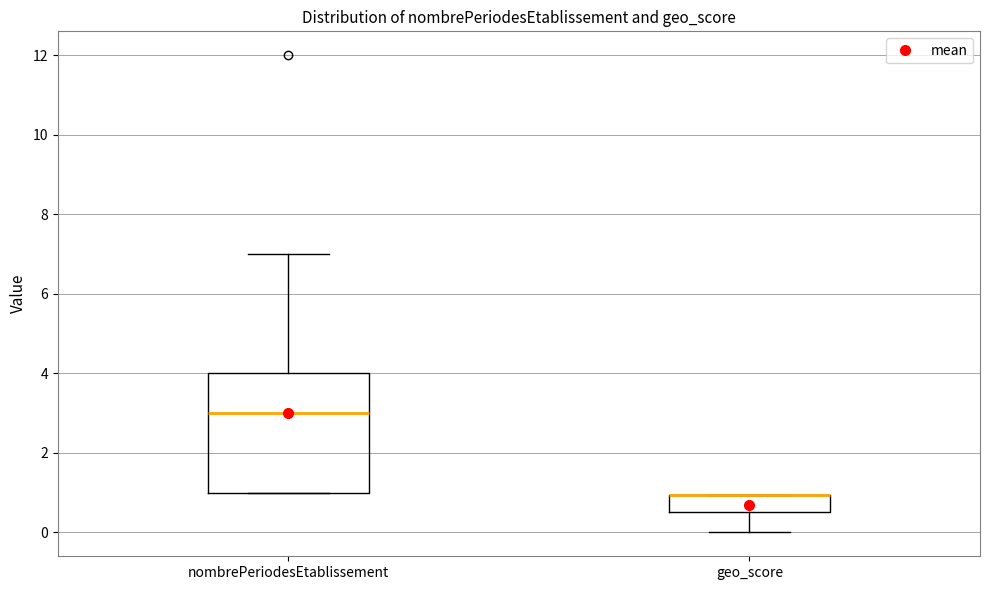

Reading left to right, read every box against the y-axis: the position of its median line, the range the box covers, and the ends of its whiskers. The values are not printed on the chart, so give them approximately, as read against the axis.

nombrePeriodesEtablissement: median 3.0, box 1.0 to 4.0, whiskers 1.0 to 7.0
geo_score: median 1.0 (drawn on the box's upper edge), box 0.6 to 1.0, whiskers 0.0 to 1.0